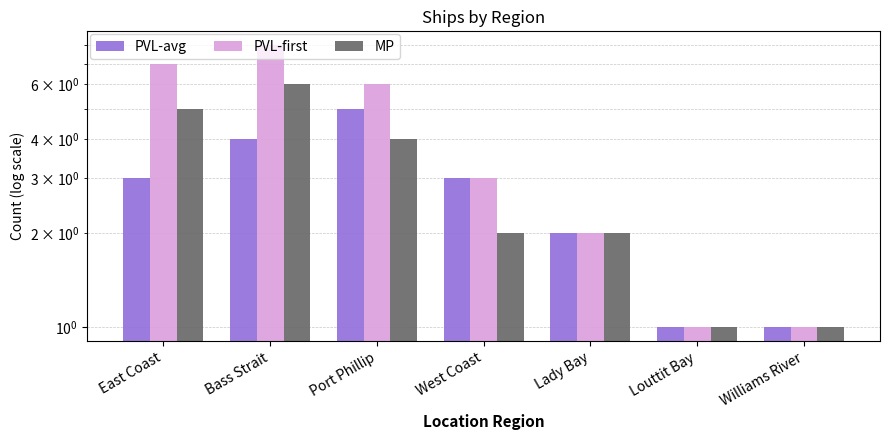

At which label does PVL-avg reach its peak?

Port Phillip